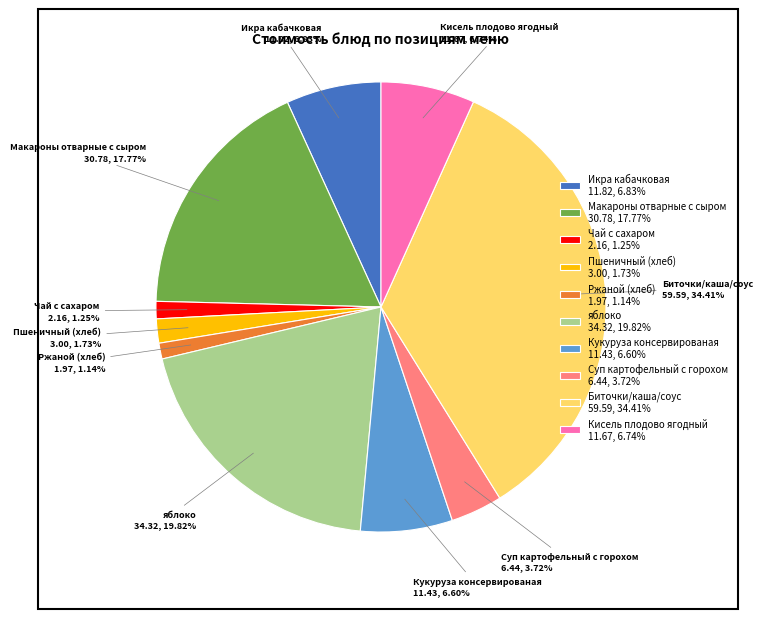

What percentage is the Пшеничный (хлеб) slice, to the nearest percent?

2%